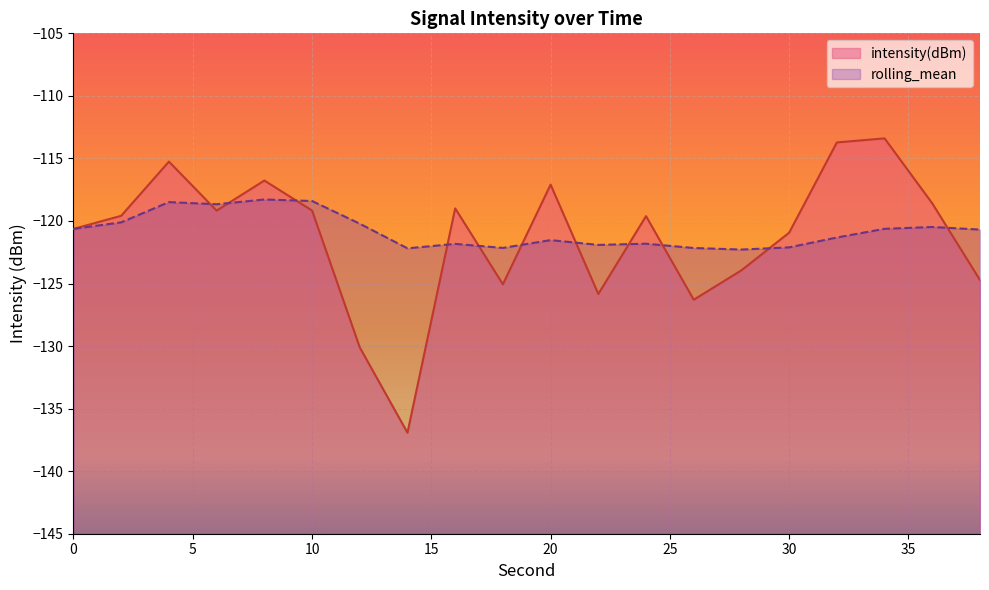

What is the value of the intensity(dBm) point at the 9th from the left?

-119.0